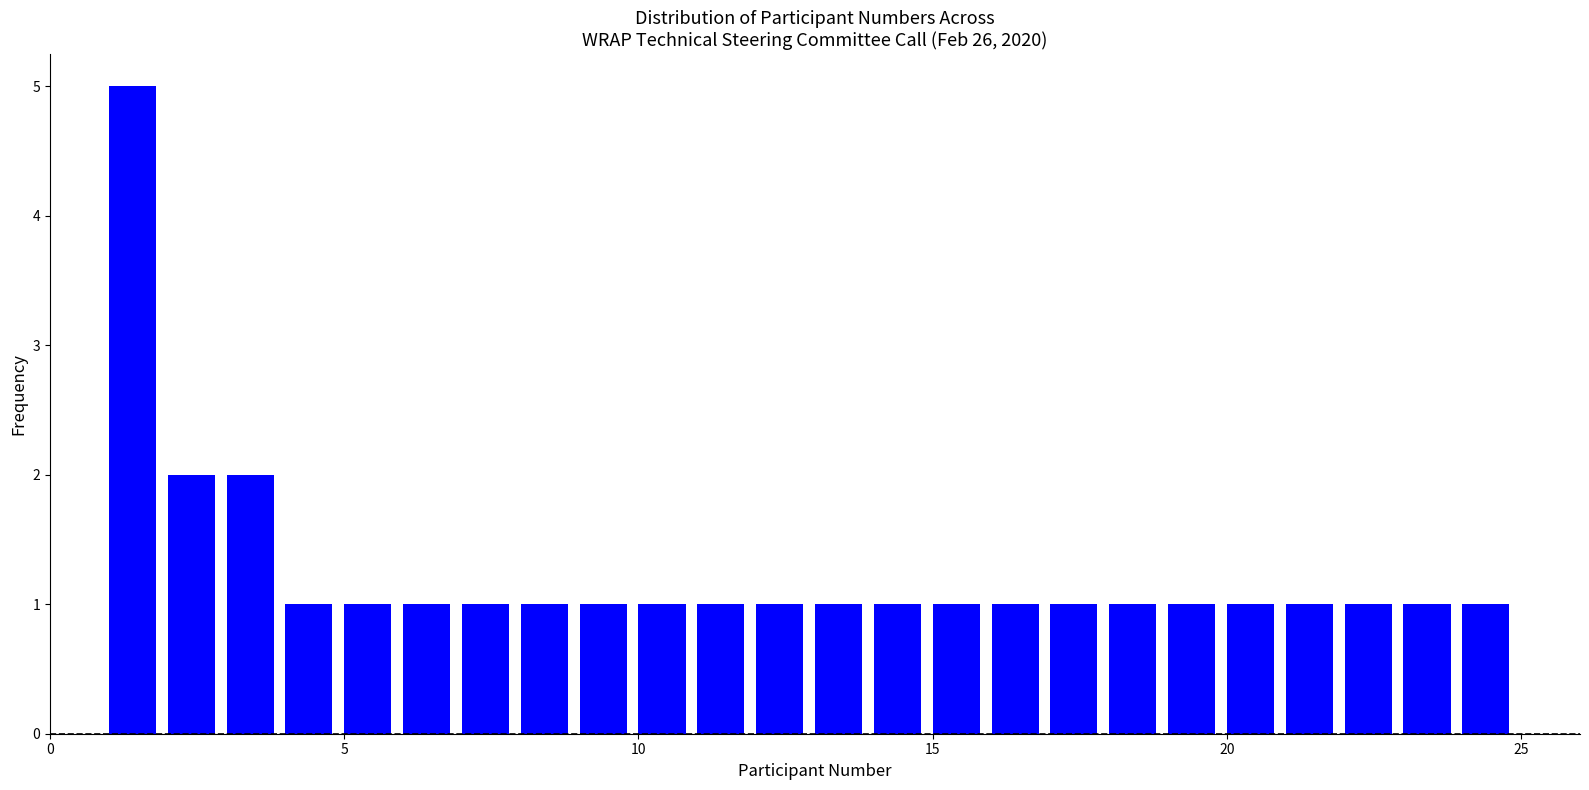

Read against the x-axis, roughly where is the centre of the tallest bar?

1.5